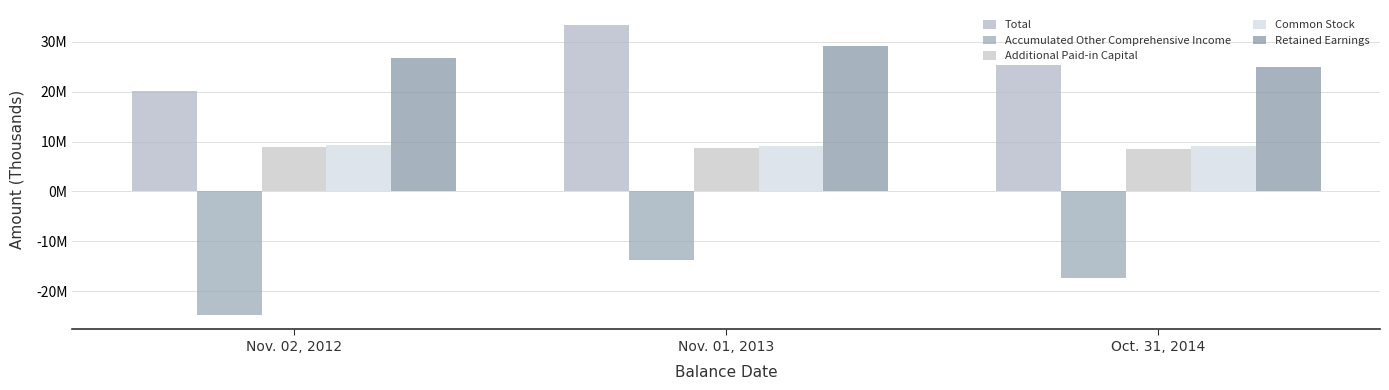

What is the maximum value shown in the chart?

33455000